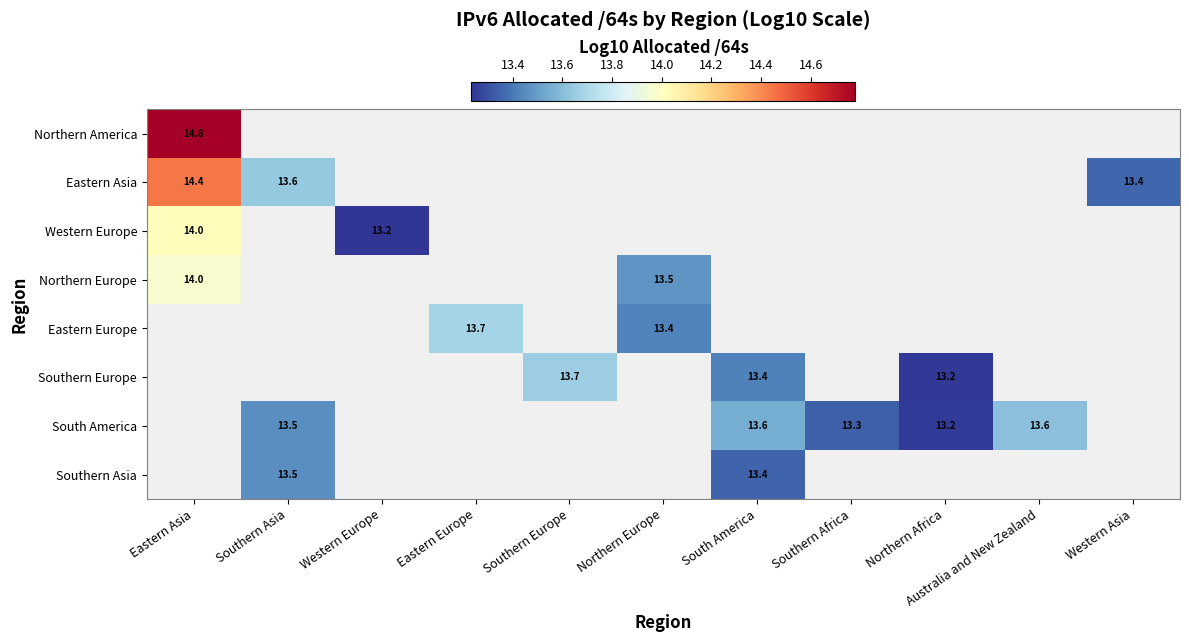

Which series has the largest range (max minus min)?

Eastern Asia